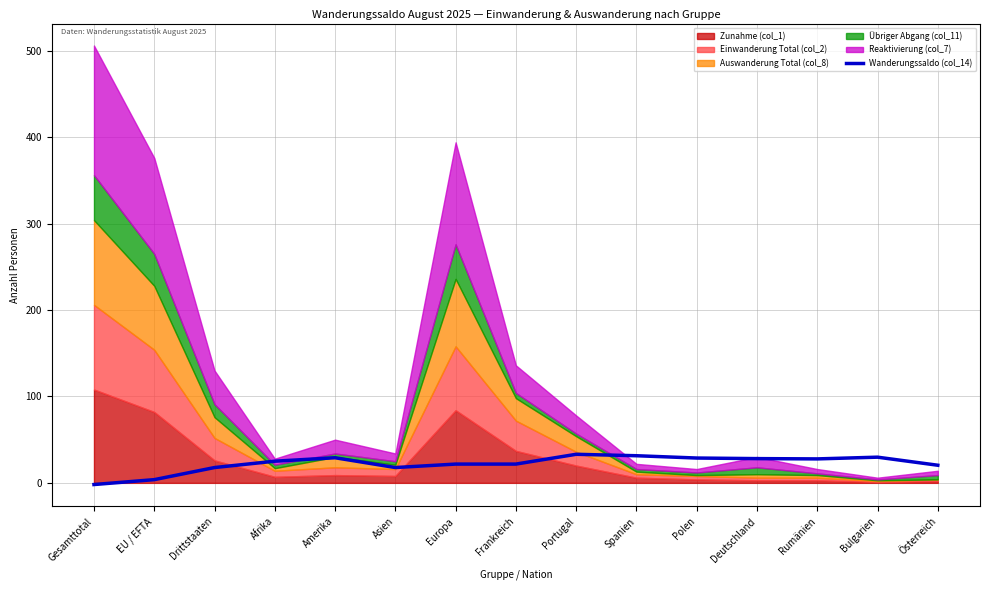

Rank the categories by value from lowest to highest.

Gesamttotal, EU / EFTA, Drittstaaten, Asien, Österreich, Europa, Frankreich, Afrika, Rumänien, Deutschland, Polen, Amerika, Bulgarien, Spanien, Portugal